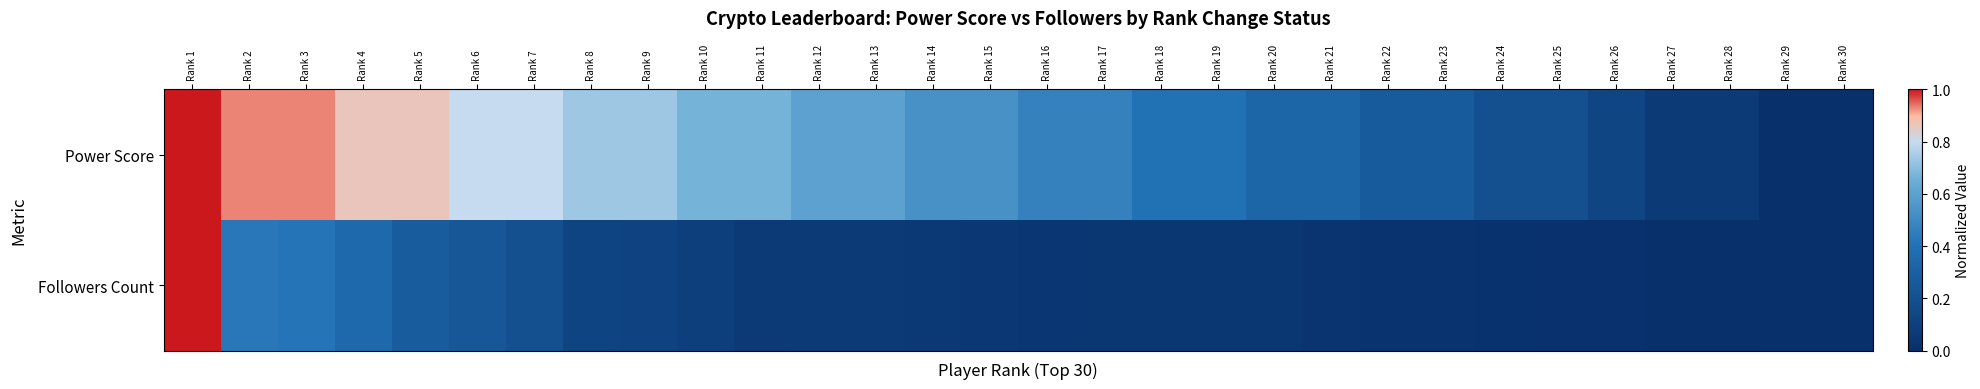

At how many categories does at least one series exceed 0?

29